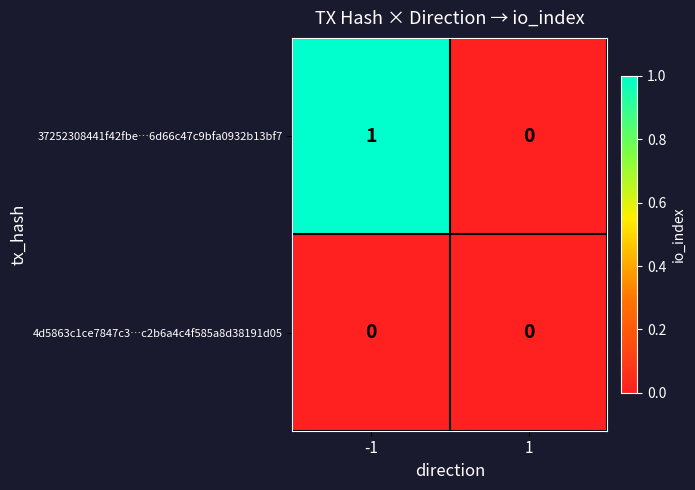

Which series has the largest range (max minus min)?

37252308441f42fbe…6d66c47c9bfa0932b13bf7